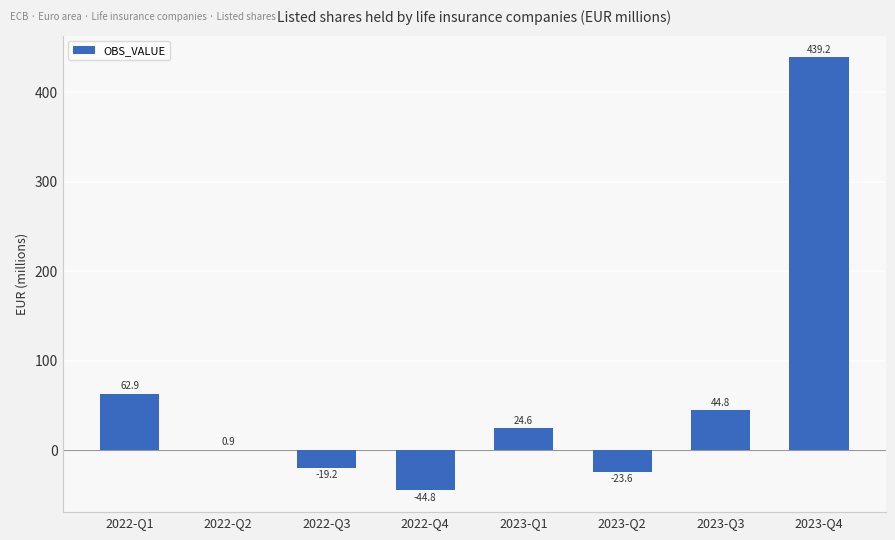

How many data points does each series have?

8